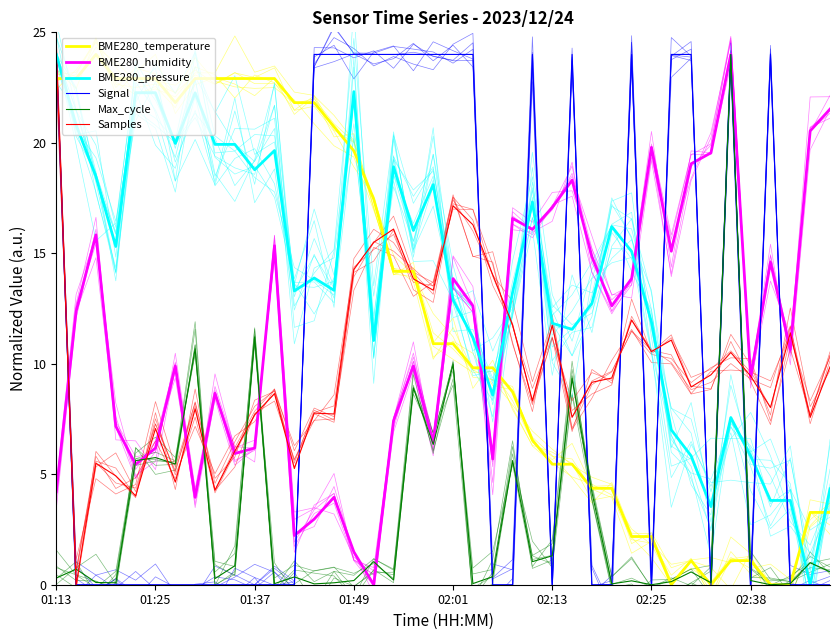

What is the value of the Samples point at the 15th from the left?

7.7